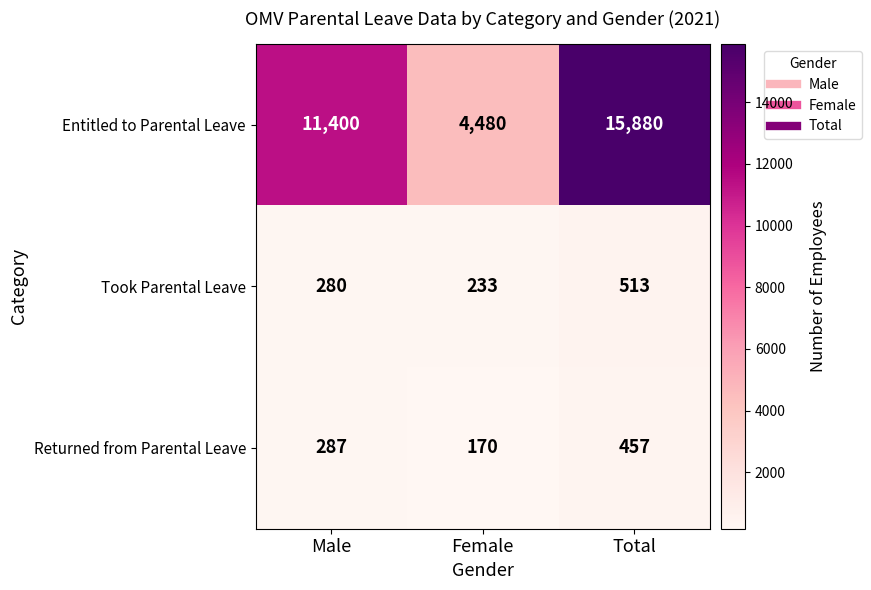

Which category has the highest value across all series?

Total